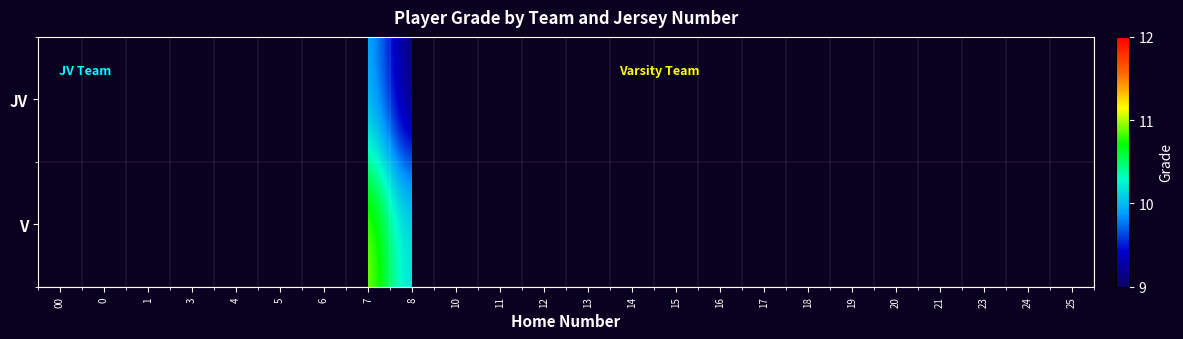

List the labels in order of row_1 value, smallest first.

8, 13, 16, 23, 00, 0, 5, 6, 7, 10, 14, 17, 24, 1, 3, 4, 11, 12, 15, 18, 19, 20, 21, 25